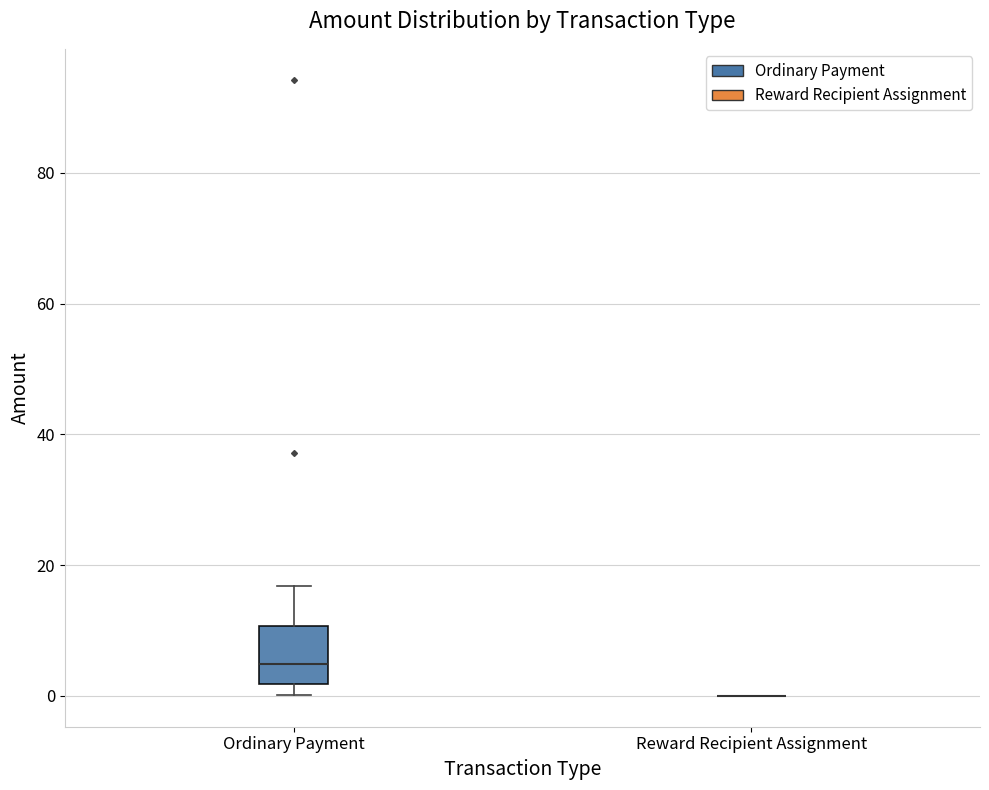

Where does the upper whisker of the box for Ordinary Payment end on the y-axis? The values are not printed on the chart, so give them approximately, as read against the axis.

16